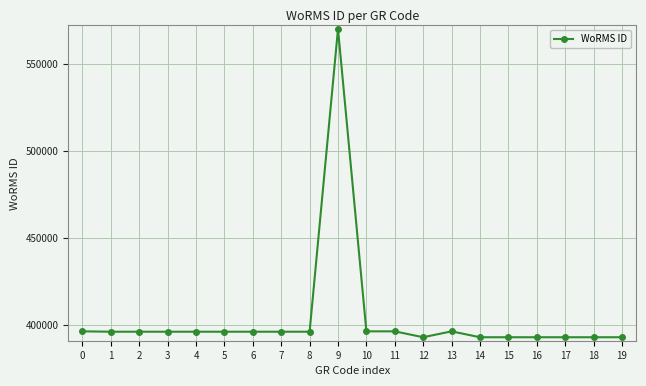

What is the value of the 11th point from the left?

396427